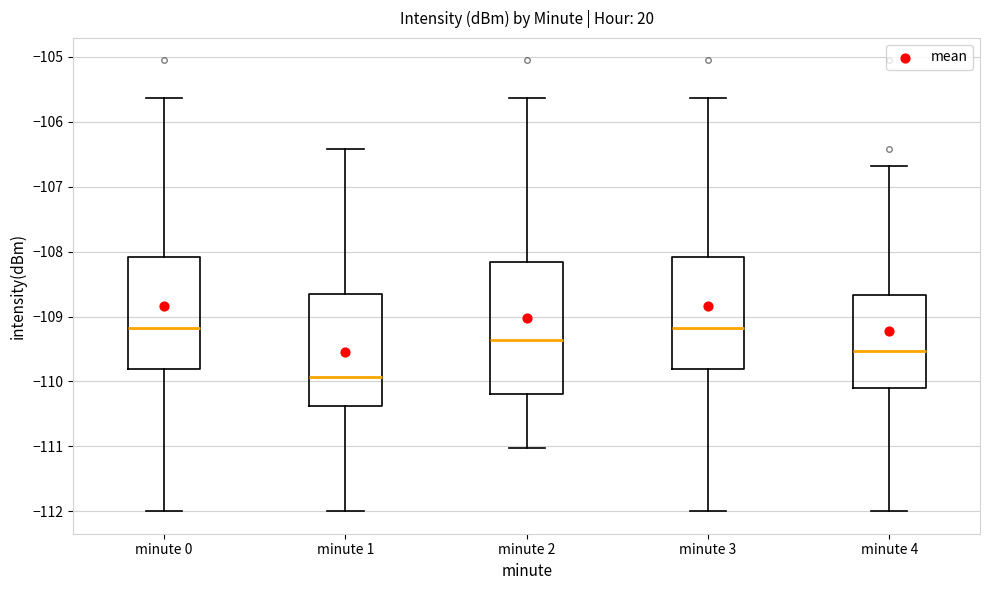

Reading left to right, transcribe this box plot: for each box, give where its median line is, the range the box spans, and where its two whiskers end, as read against the y-axis. The values are not printed on the chart, so give them approximately, as read against the axis.

minute 0: median -109.2, box -109.8 to -108.1, whiskers -112.0 to -105.6
minute 1: median -109.9, box -110.4 to -108.6, whiskers -112.0 to -106.4
minute 2: median -109.4, box -110.2 to -108.2, whiskers -111.0 to -105.6
minute 3: median -109.2, box -109.8 to -108.1, whiskers -112.0 to -105.6
minute 4: median -109.5, box -110.1 to -108.7, whiskers -112.0 to -106.7